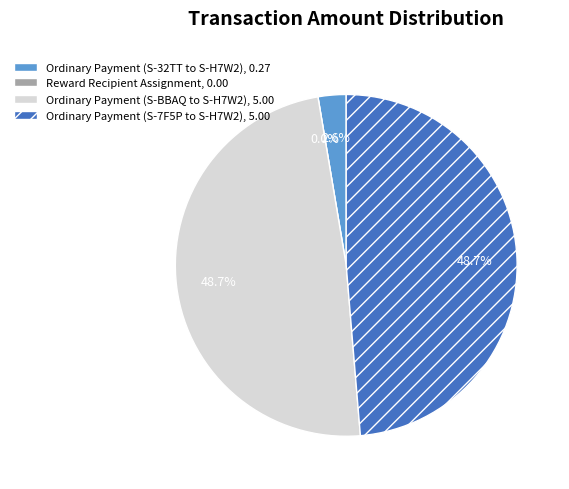

Does Ordinary Payment (S-7F5P to S-H7W2) account for over 50% of the chart?

No